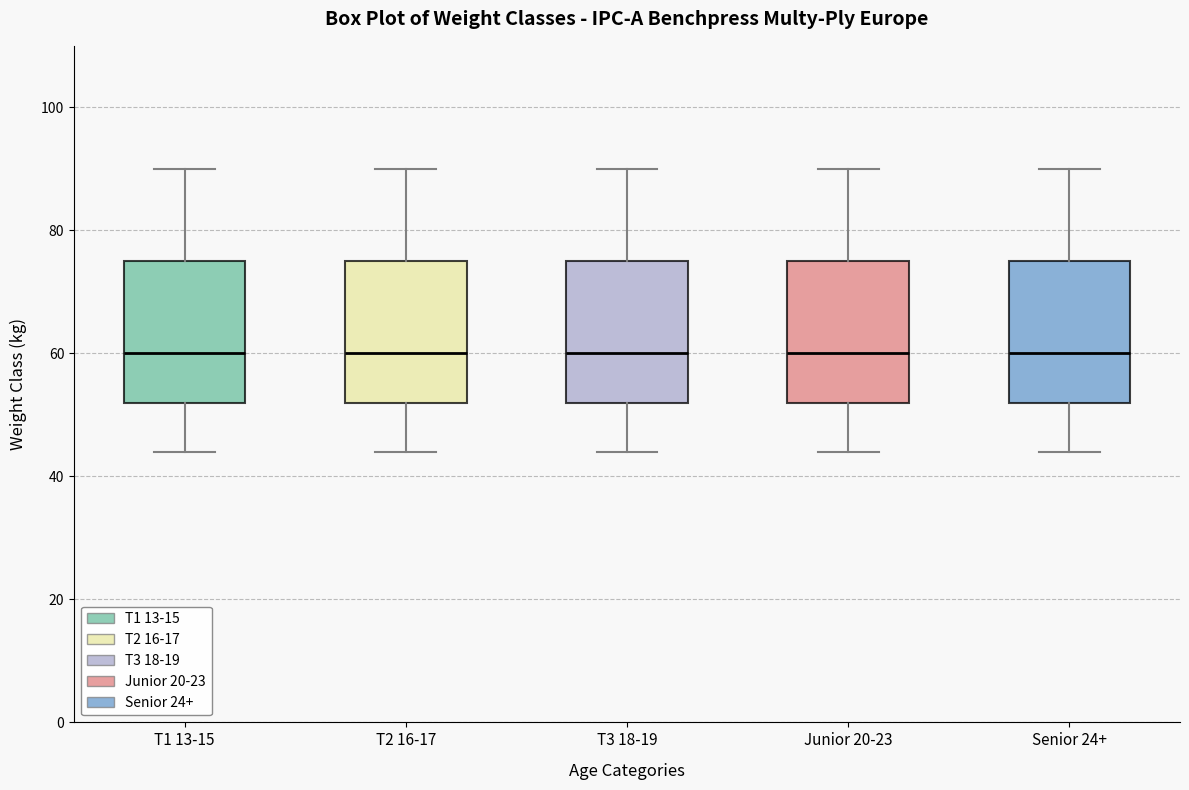

Where does the upper whisker of the box for Senior 24+ end on the y-axis? The values are not printed on the chart, so give them approximately, as read against the axis.

90